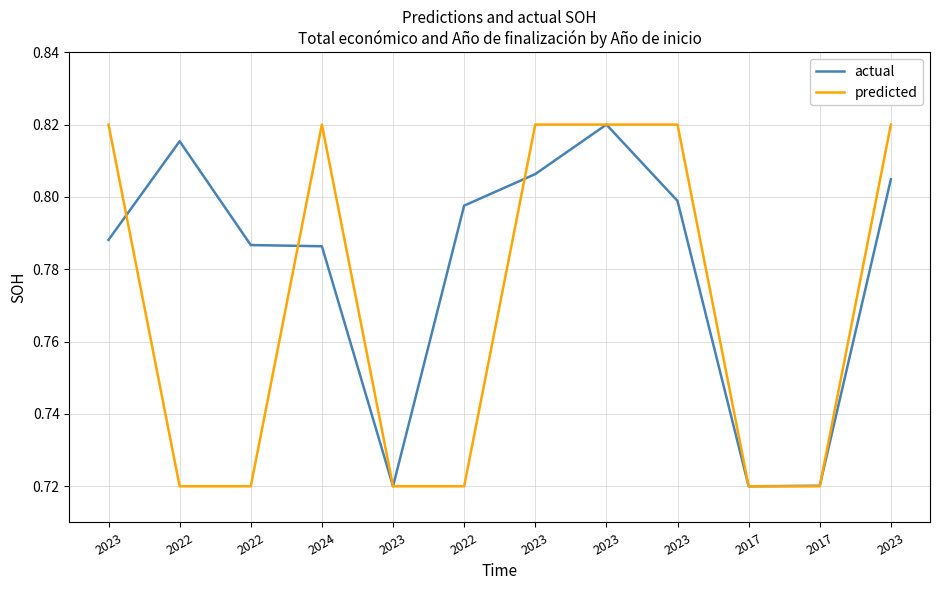

After their last crossing, which series has the higher values: actual or predicted?

predicted